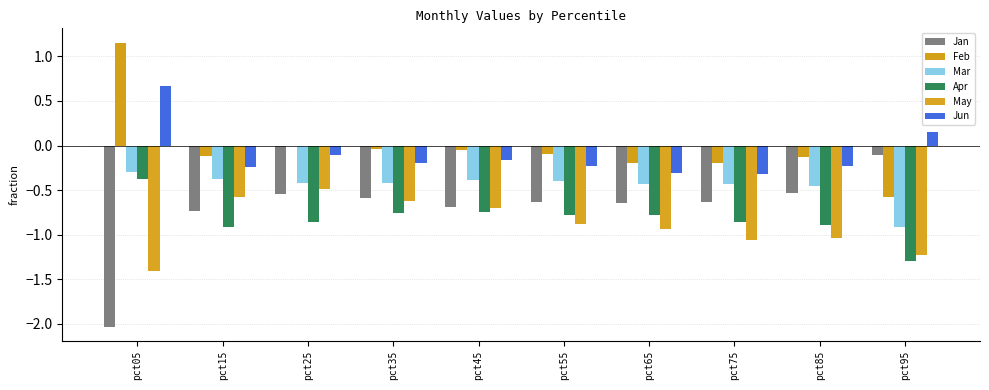

What is the value of the Feb bar at the 1st from the left?

1.2